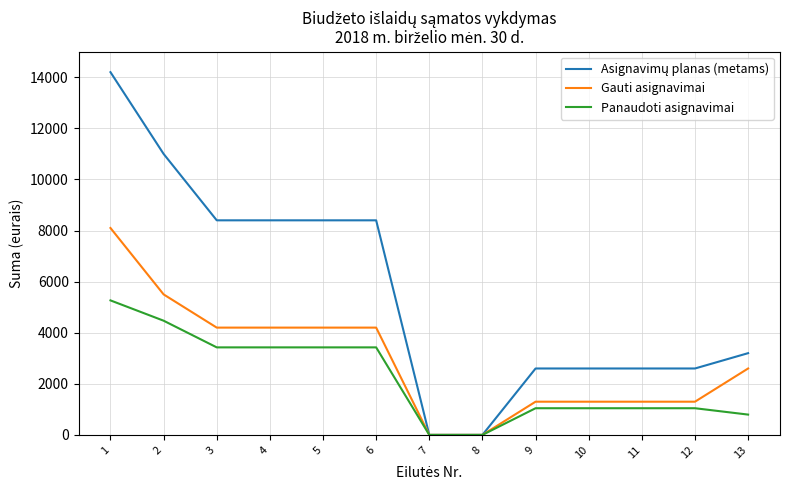

What is the maximum value shown in the chart?

14200.0